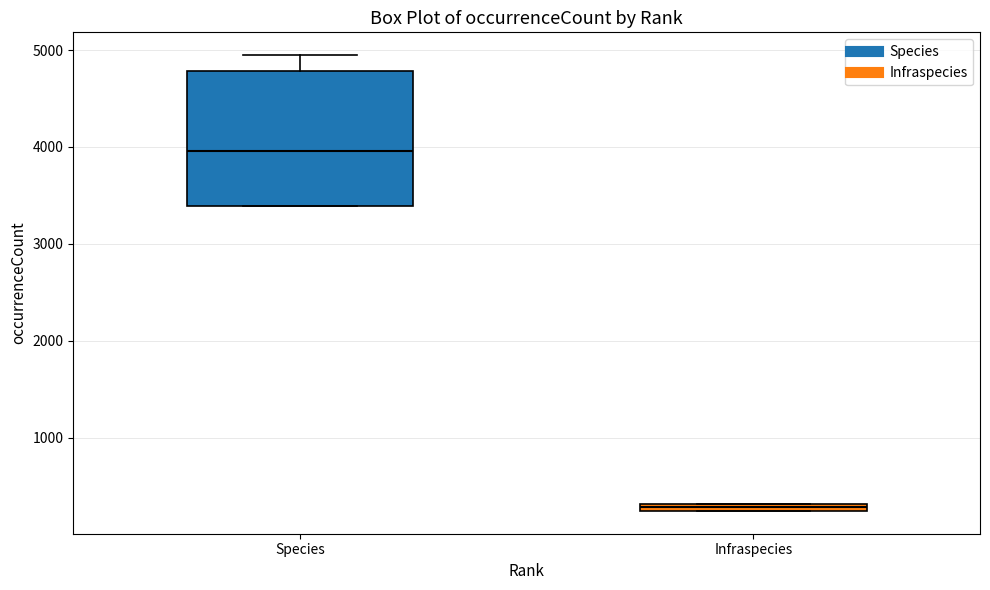

Which box's median line is the highest?

Species